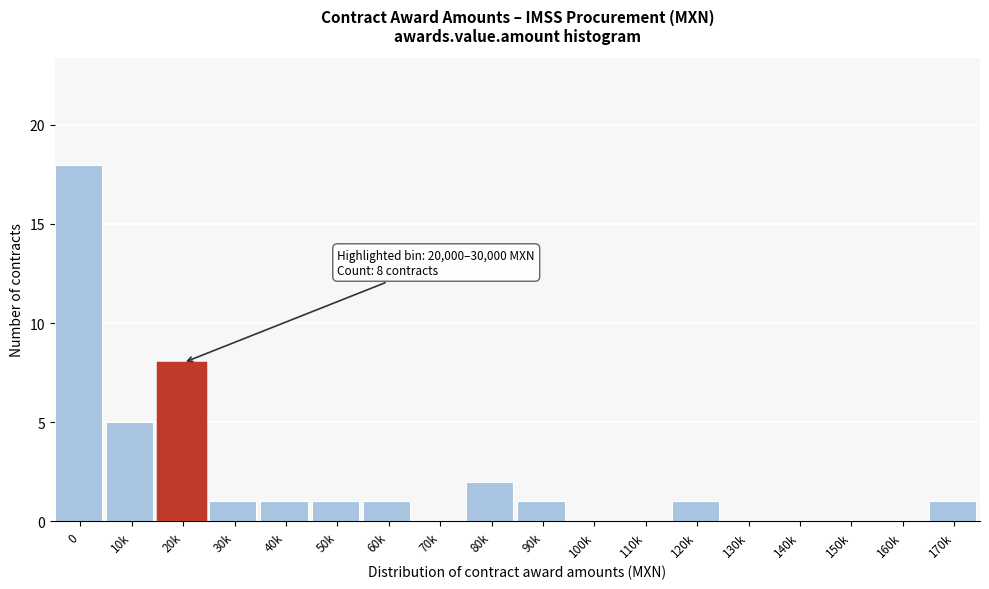

Reading left to right, list all the values displayed in this chart.

0=18	10k=5	20k=8	30k=1	40k=1	50k=1	60k=1	70k=0	80k=2	90k=1	100k=0	110k=0	120k=1	130k=0	140k=0	150k=0	160k=0	170k=1